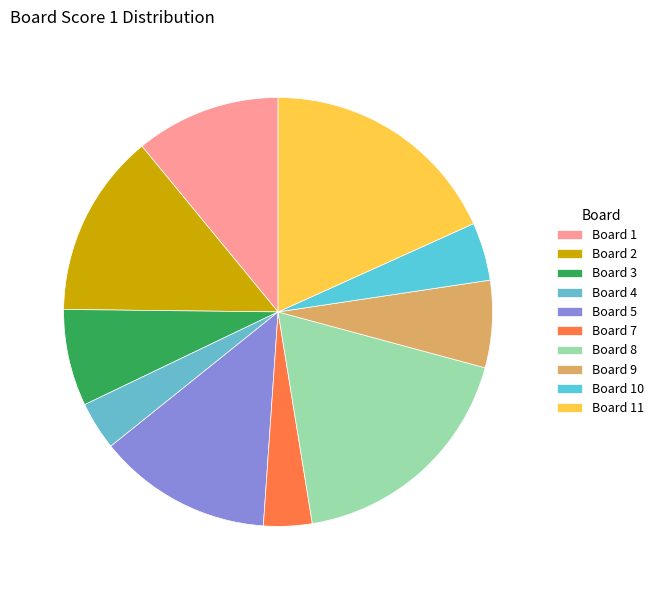

Count the number of slices in the pie.

10